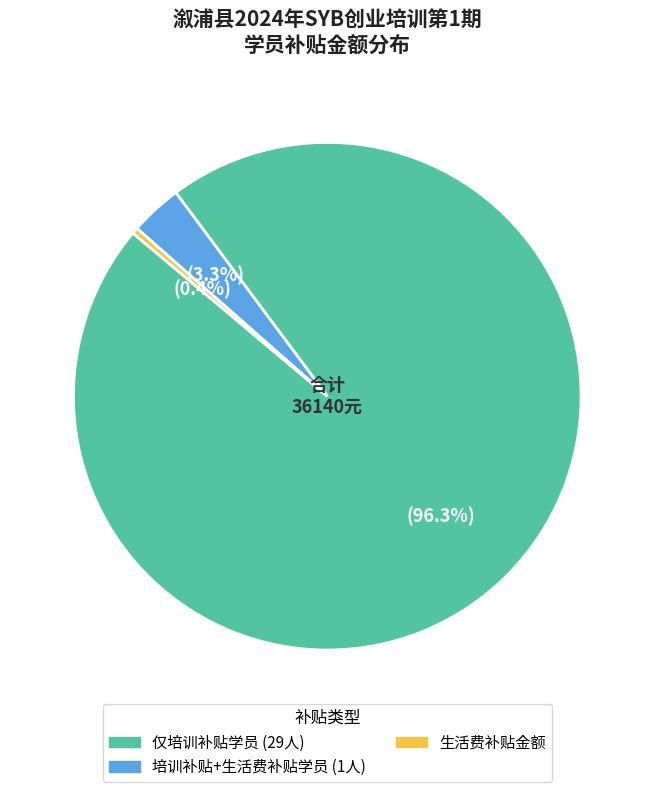

To the nearest percent, what is the average slice percentage?

33%